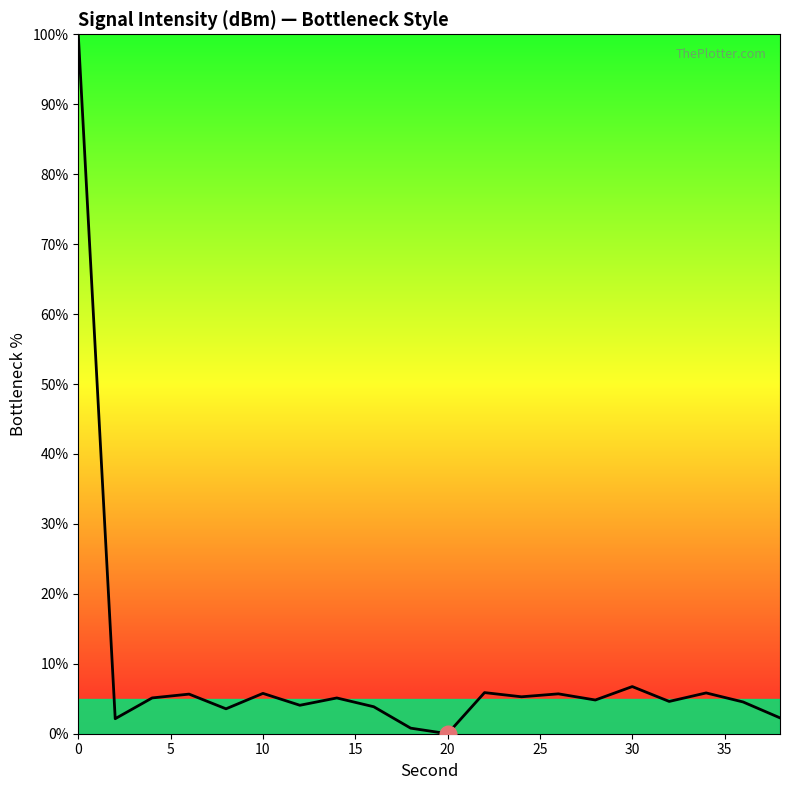

What is the greatest value displayed?

100.0